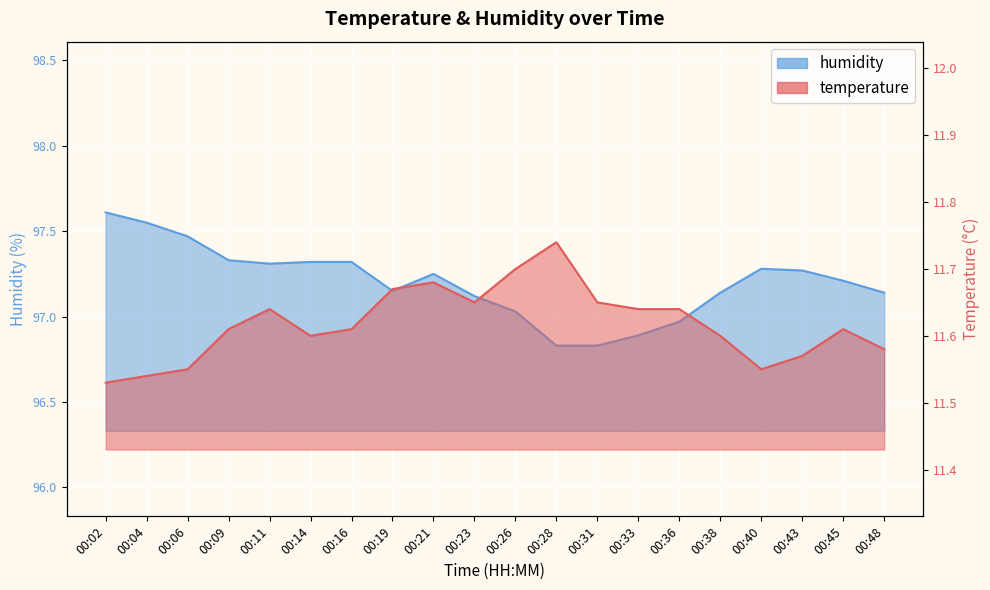

Reading left to right, extract all data points from this chart.

temperature: 00:02=11.5	00:04=11.5	00:06=11.6	00:09=11.6	00:11=11.6	00:14=11.6	00:16=11.6	00:19=11.7	00:21=11.7	00:23=11.7	00:26=11.7	00:28=11.7	00:31=11.7	00:33=11.6	00:36=11.6	00:38=11.6	00:40=11.6	00:43=11.6	00:45=11.6	00:48=11.6
humidity: 00:02=97.6	00:04=97.5	00:06=97.5	00:09=97.3	00:11=97.3	00:14=97.3	00:16=97.3	00:19=97.2	00:21=97.2	00:23=97.1	00:26=97.0	00:28=96.8	00:31=96.8	00:33=96.9	00:36=97.0	00:38=97.1	00:40=97.3	00:43=97.3	00:45=97.2	00:48=97.1